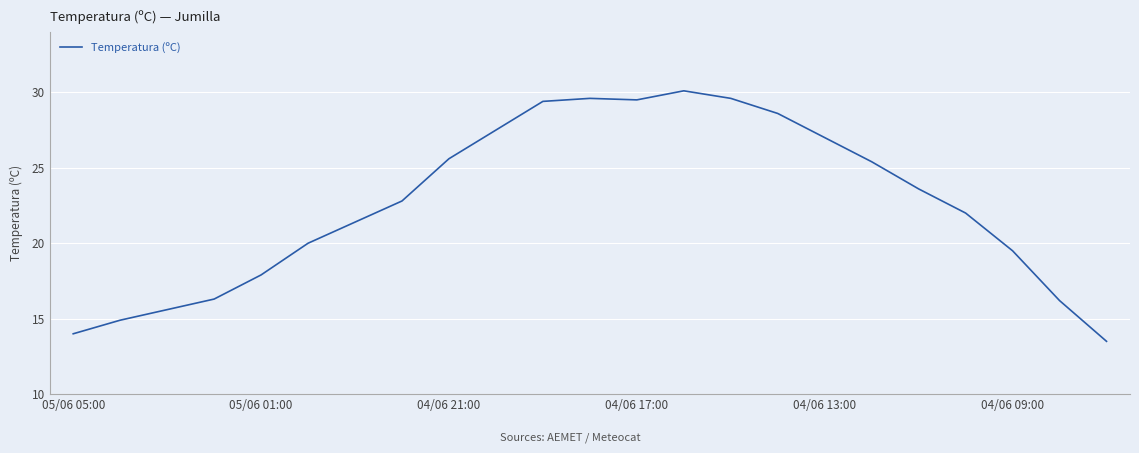

What is the smallest value displayed?

13.5